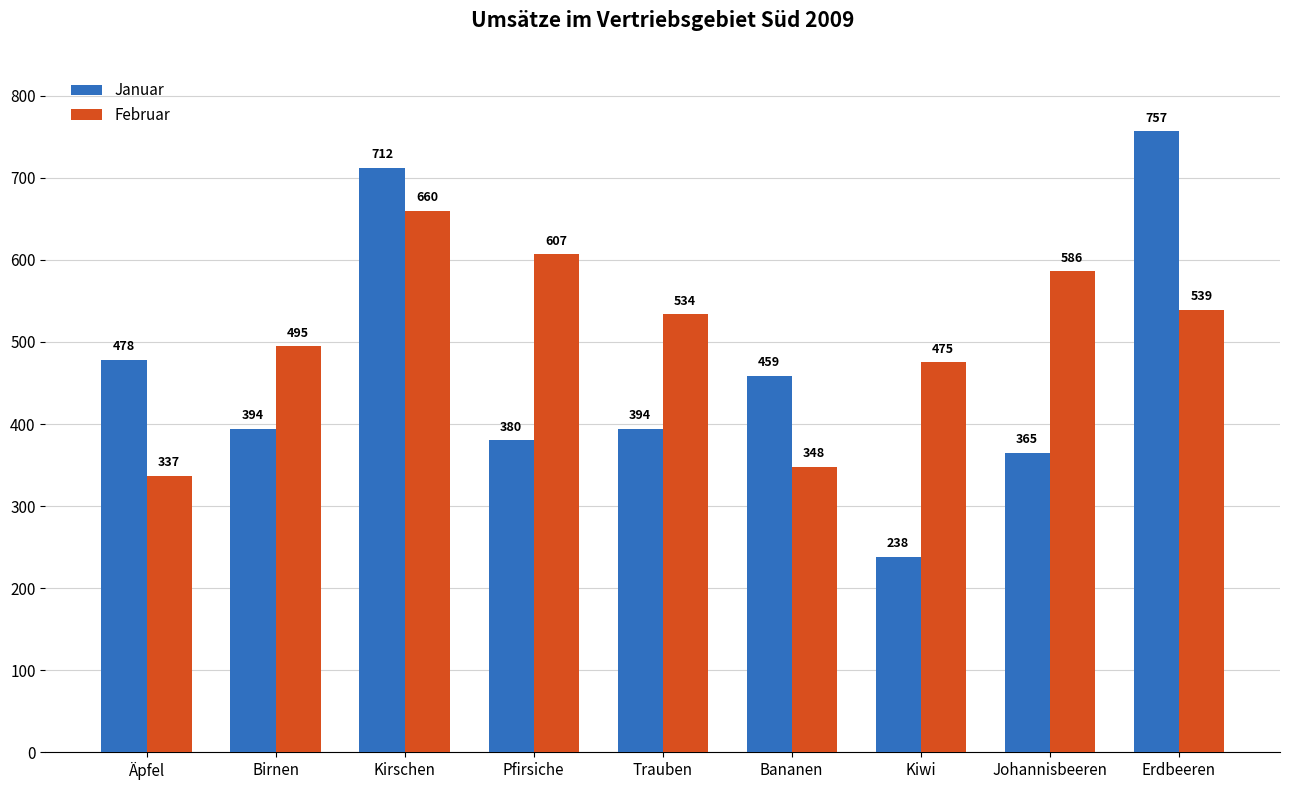

The Februar series shows 135 at Äpfel. True or false?

False